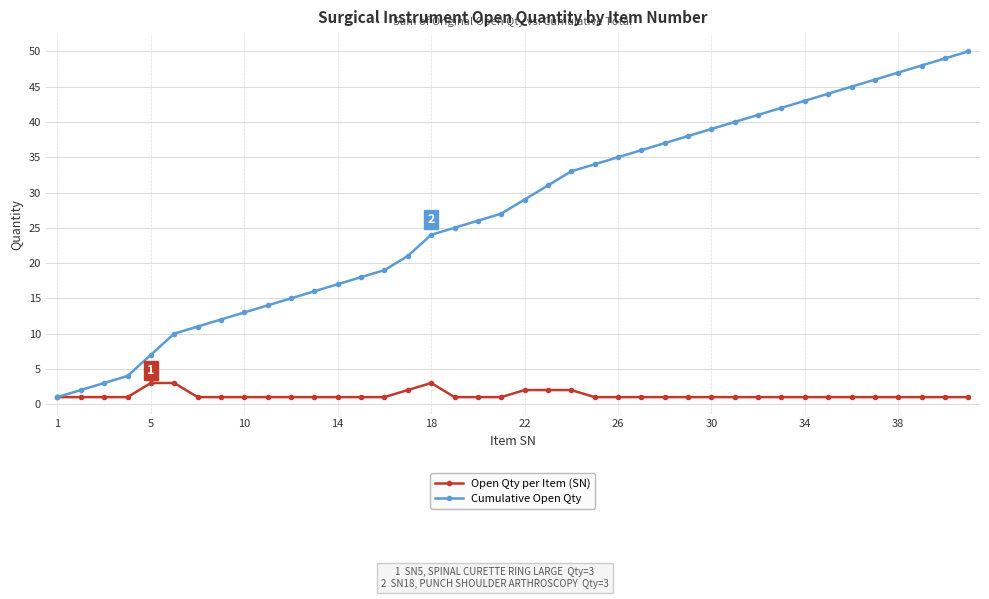

Which series has the largest total across all categories?

Cumulative Open Qty